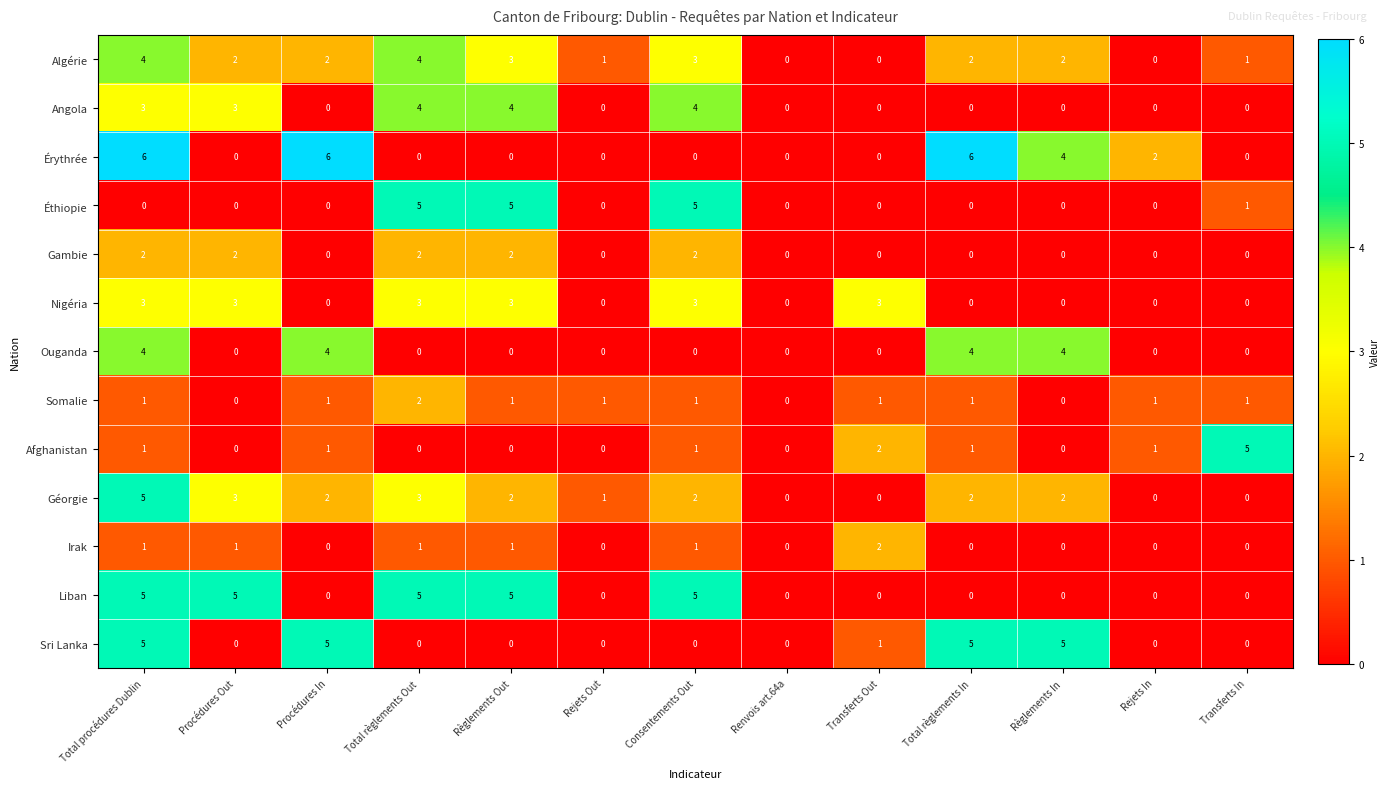

What is the spread (max minus min) of values at Consentements Out?

5